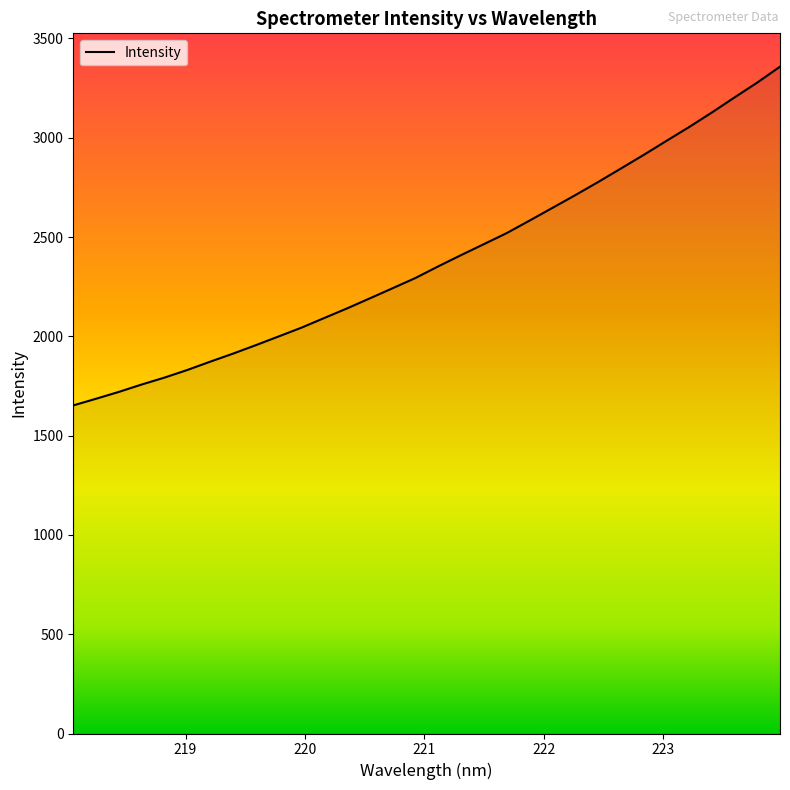

What is the smallest value displayed?

1652.3